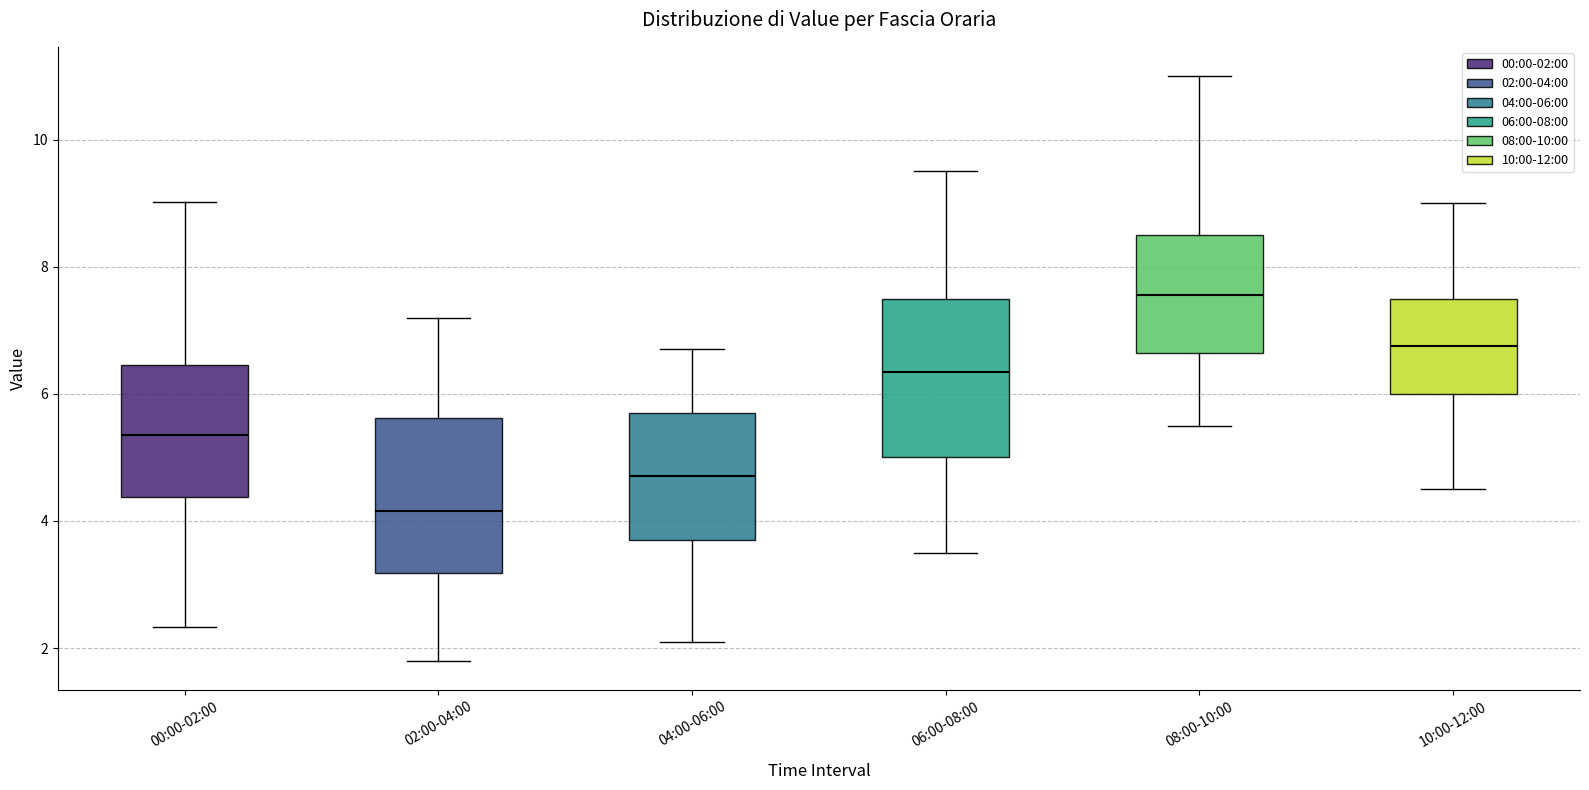

Where does the upper whisker of the box for 06:00-08:00 end on the y-axis? The values are not printed on the chart, so give them approximately, as read against the axis.

9.6